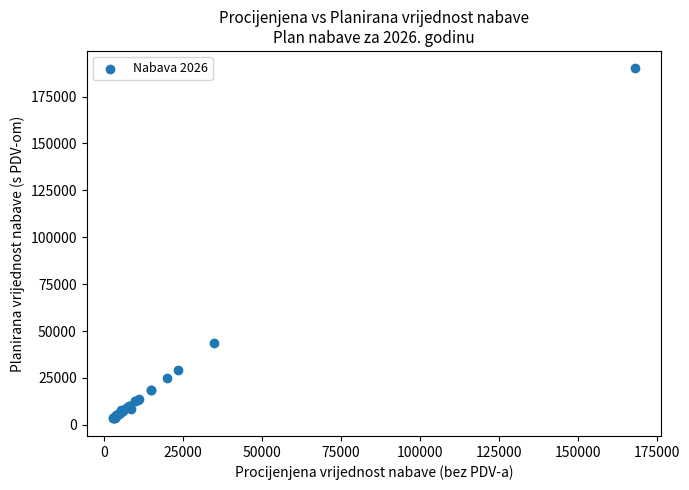

What Y value in the scatter plot is closest to 96700?

43750